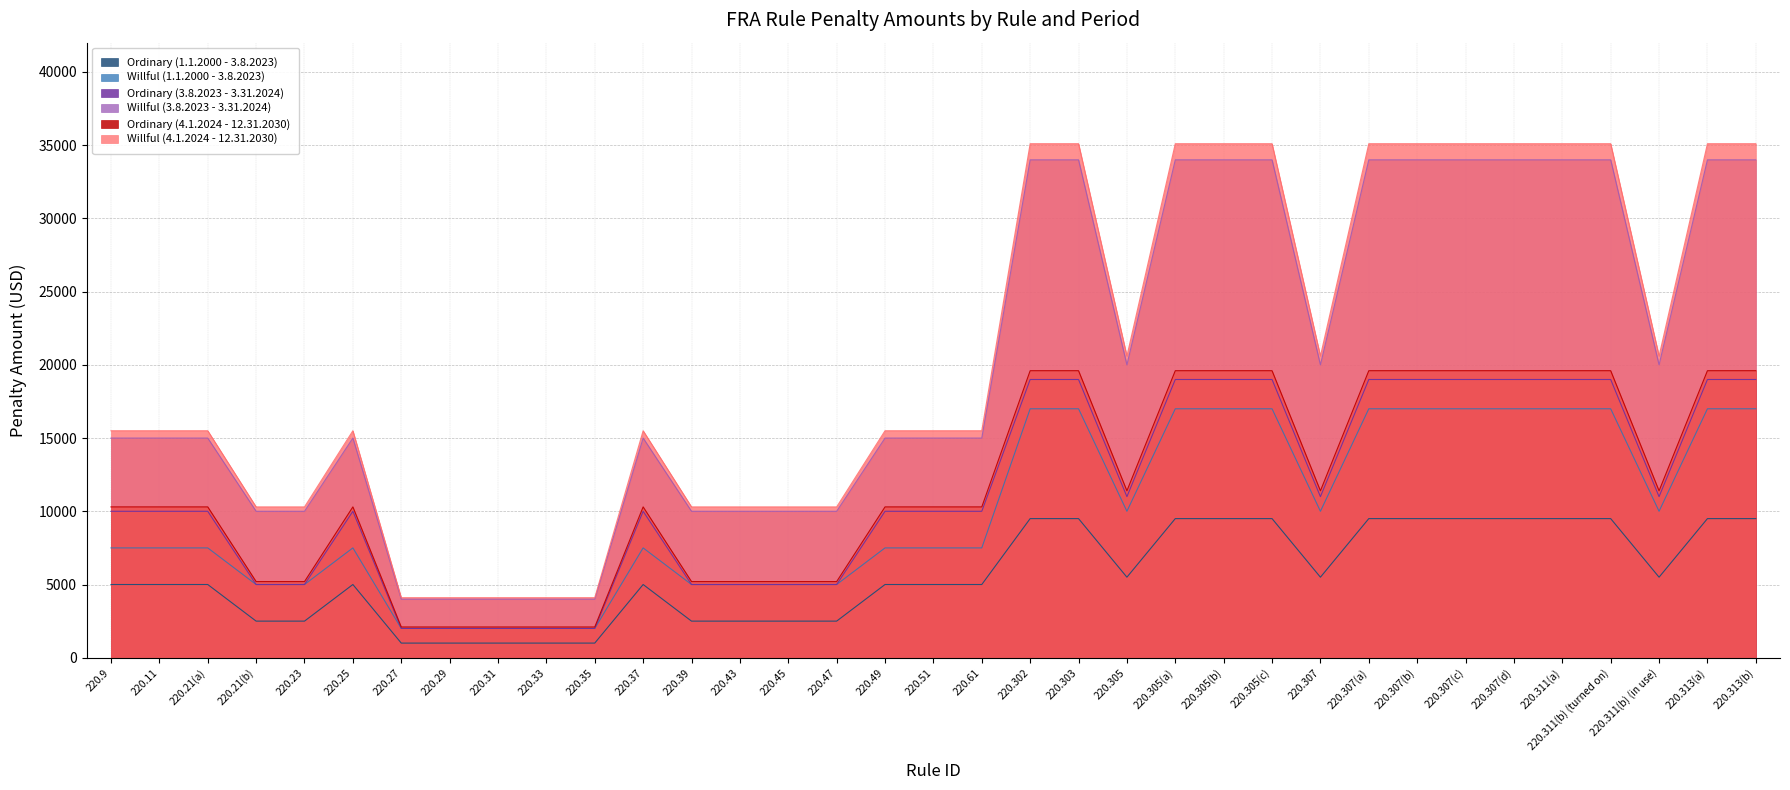

Between 220.307(b) and 220.311(b) (in use), which series saw the biggest shift?

Willful (4.1.2024 - 12.31.2030)